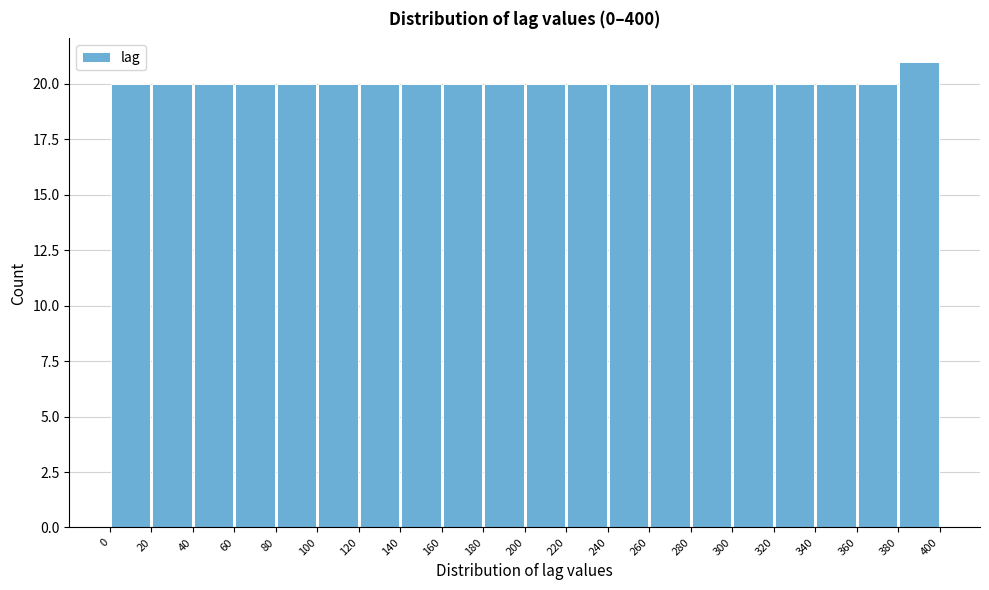

Reading left to right, list every bar in this chart as the range it spans on the x-axis followed by its height. The values are not printed on the chart, so give them approximately, as read against the axis.

0 to 20: 20
20 to 40: 20
40 to 60: 20
60 to 80: 20
80 to 100: 20
100 to 120: 20
120 to 140: 20
140 to 160: 20
160 to 180: 20
180 to 200: 20
200 to 220: 20
220 to 240: 20
240 to 260: 20
260 to 280: 20
280 to 300: 20
300 to 320: 20
320 to 340: 20
340 to 360: 20
360 to 380: 20
380 to 400: 21